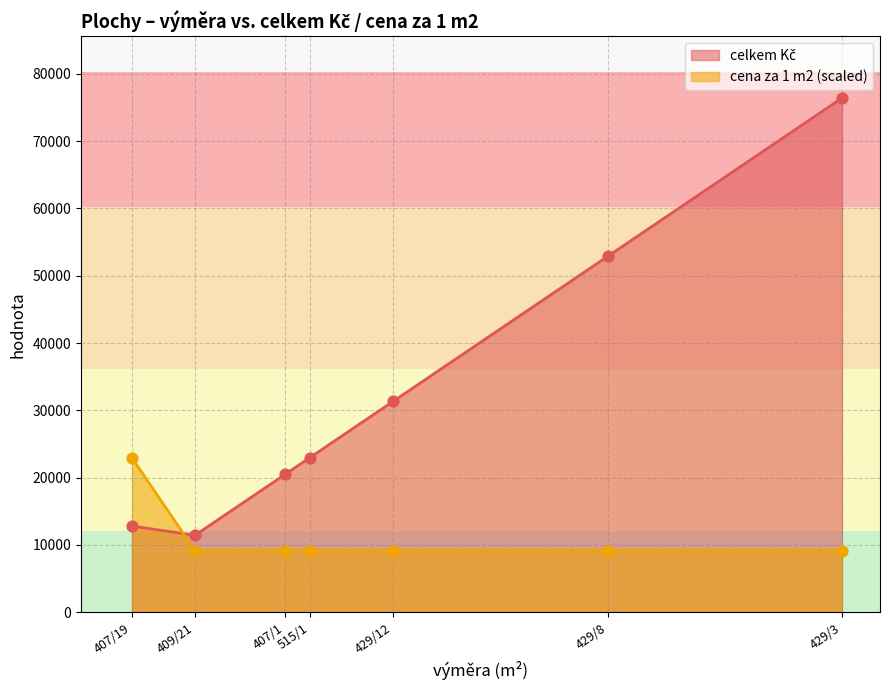

At which category is the sum across all series the highest?

429/3